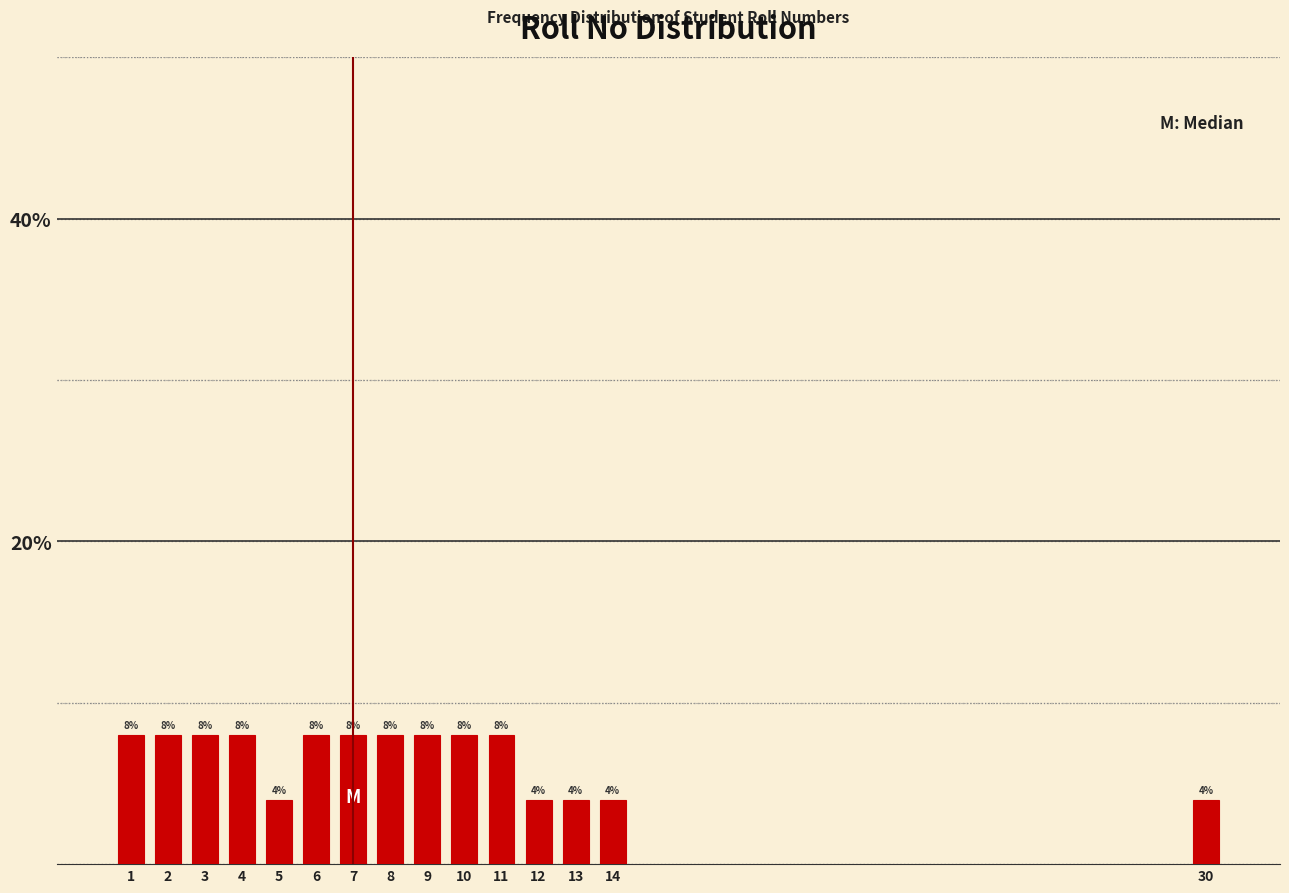

Reading left to right, transcribe all the data shown in this chart.

8	8	8	8	4	8	8	8	8	8	8	4	4	4	4